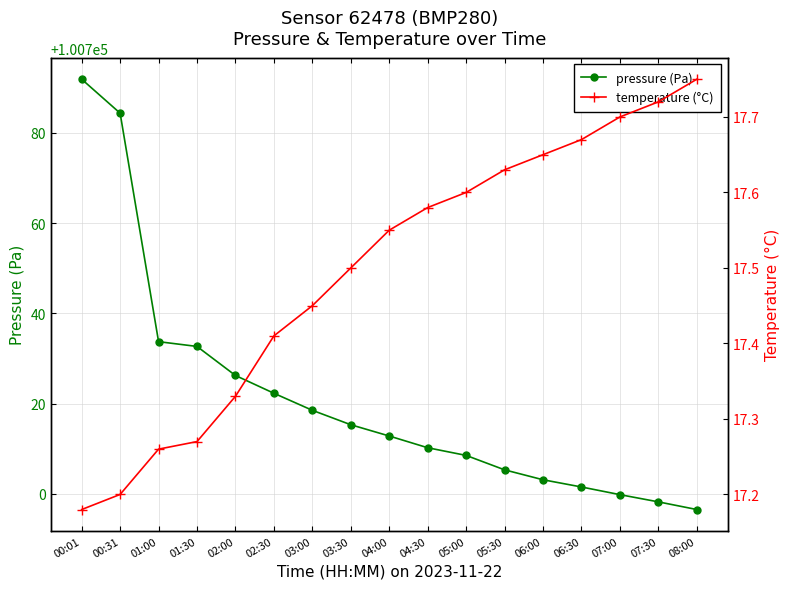

Is the value of temperature (°C) at 05:00 greater than the value of pressure (Pa) at 01:30?

No